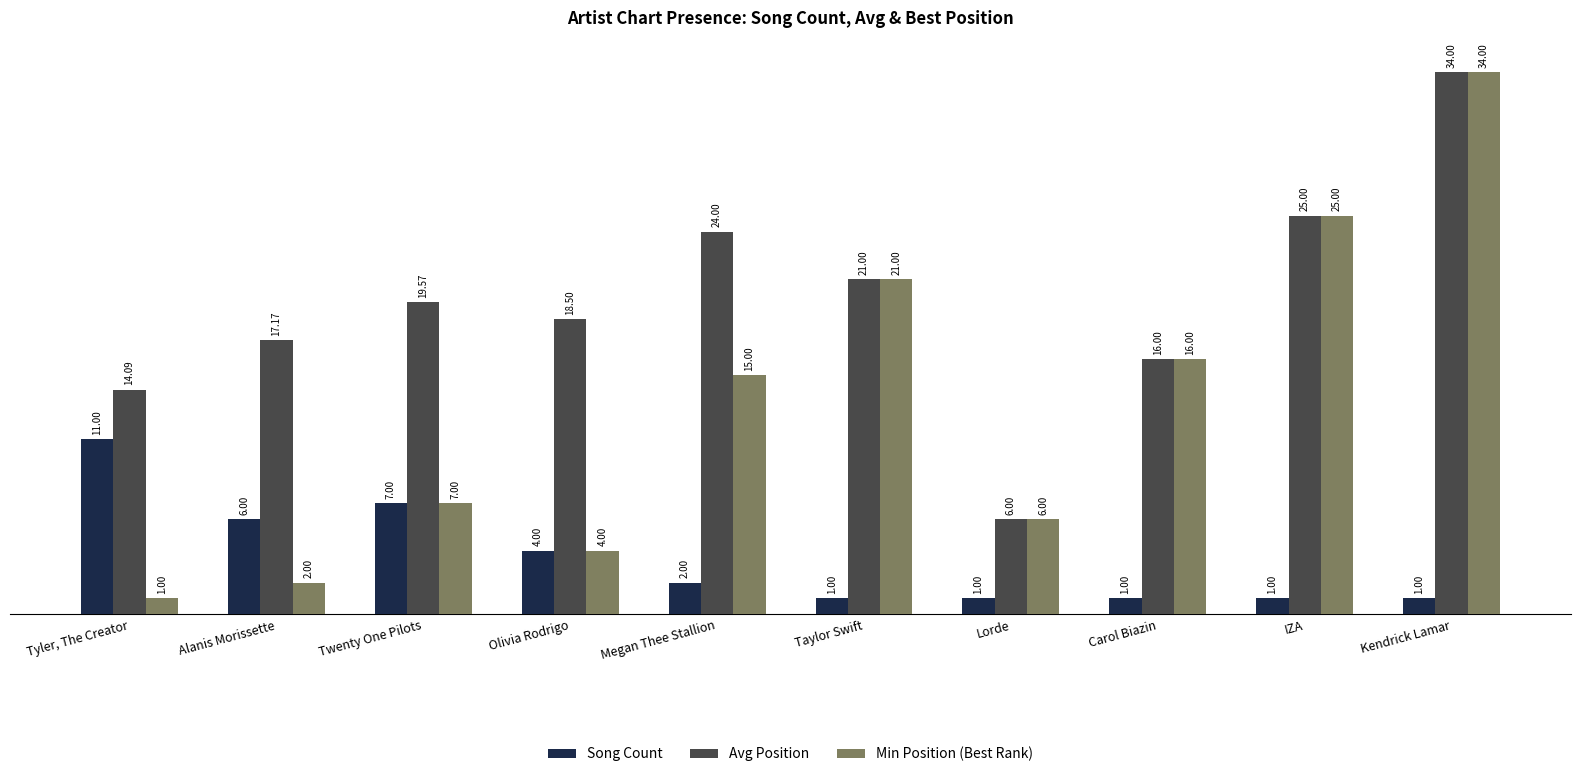

What is the total value across all series at Kendrick Lamar?

69.0